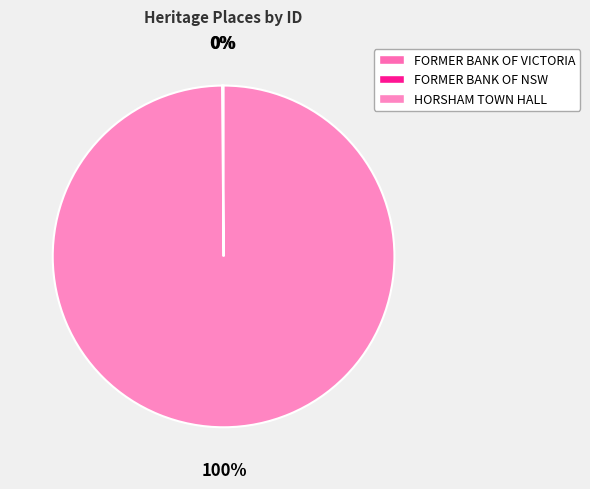

Is the sum of FORMER BANK OF NSW and HORSHAM TOWN HALL greater than half?

Yes